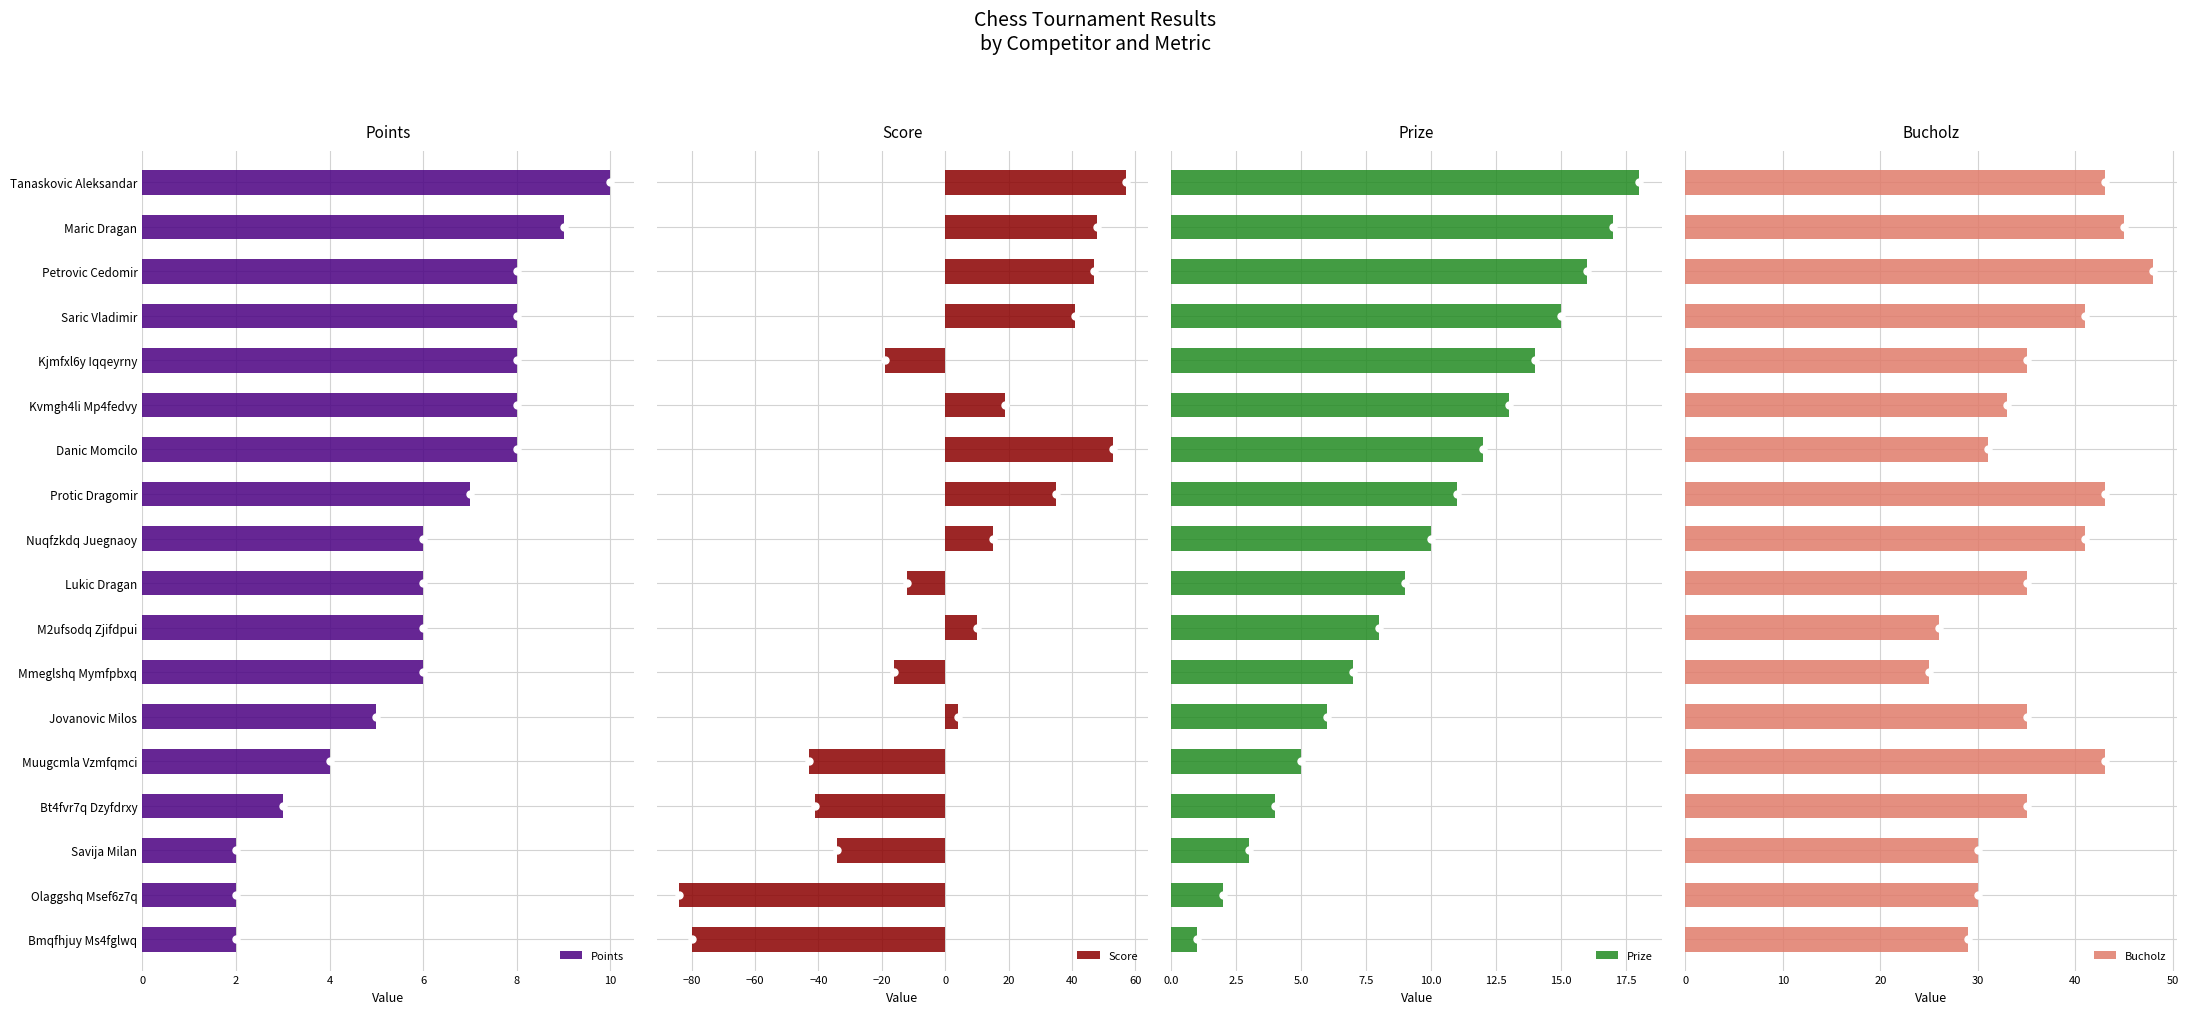

Which series contains the highest Y value?

Score